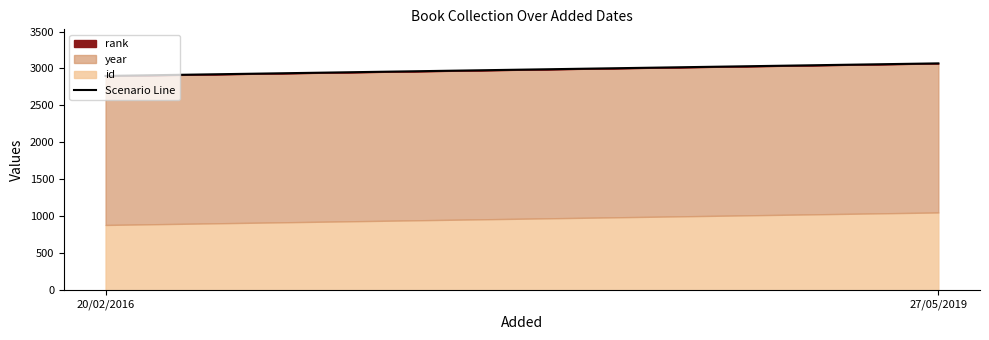

Reading left to right, transcribe all the data shown in this chart.

20/02/2016=2899	27/05/2019=3069